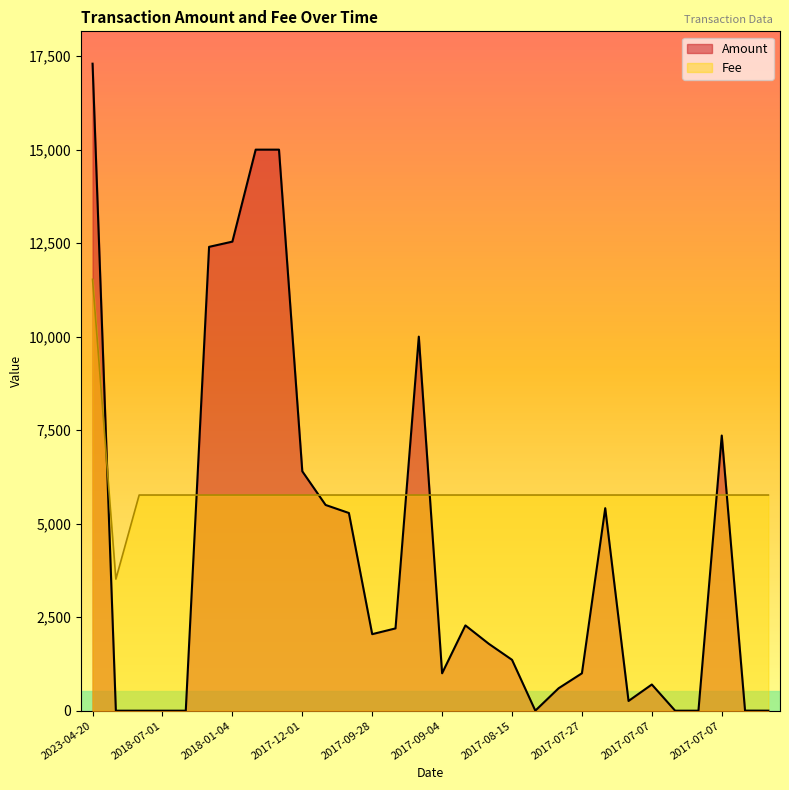

Is the value of Amount at 2017-10-17 greater than the value of Fee at 2018-01-04?

No